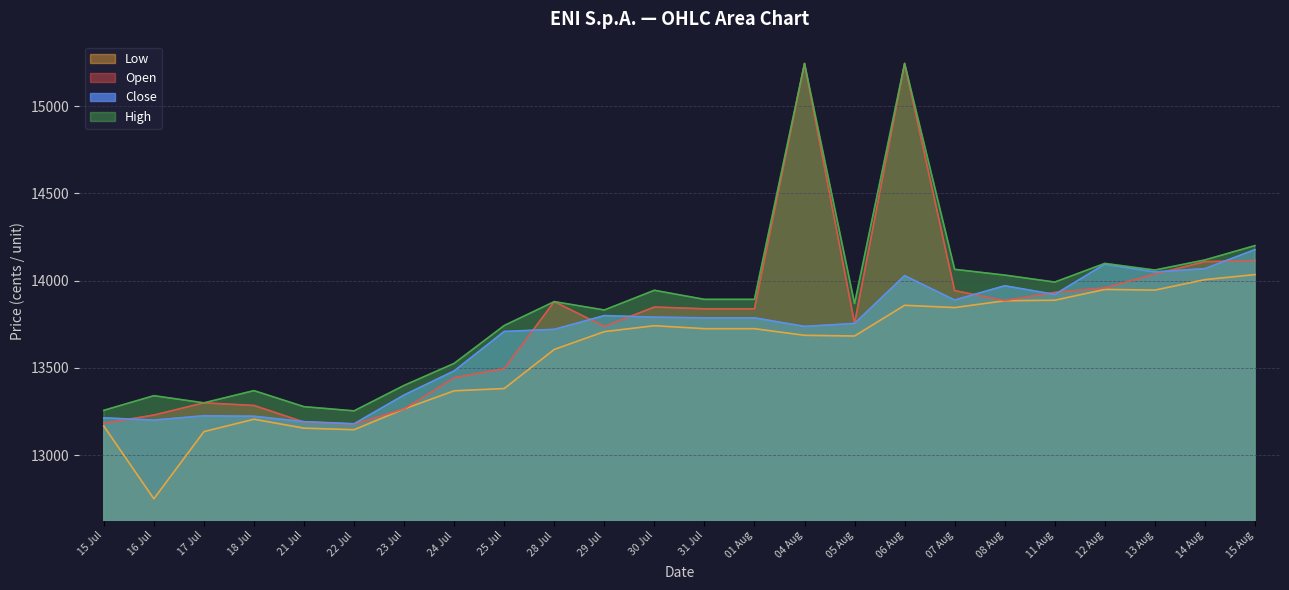

What is the difference between the Low values at 28 Jul and 04 Aug?

81